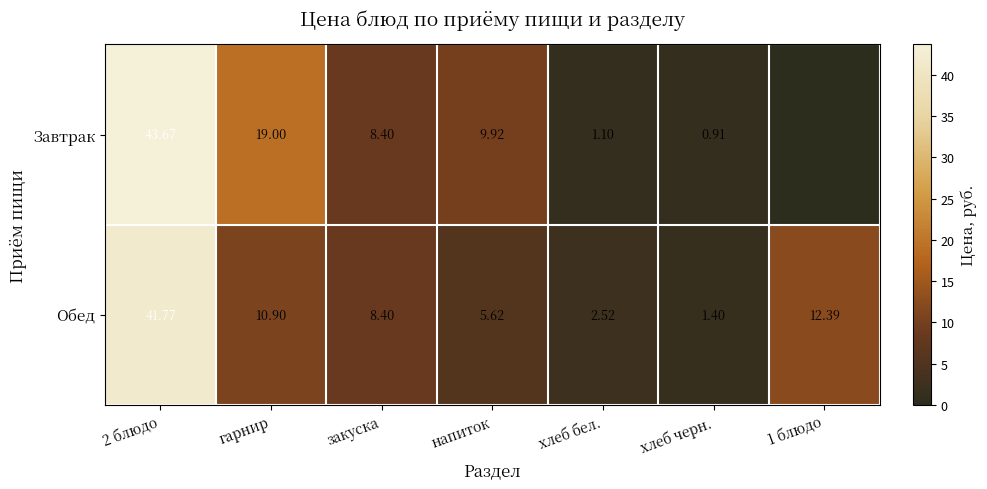

At which label does Обед reach its minimum?

хлеб черн.